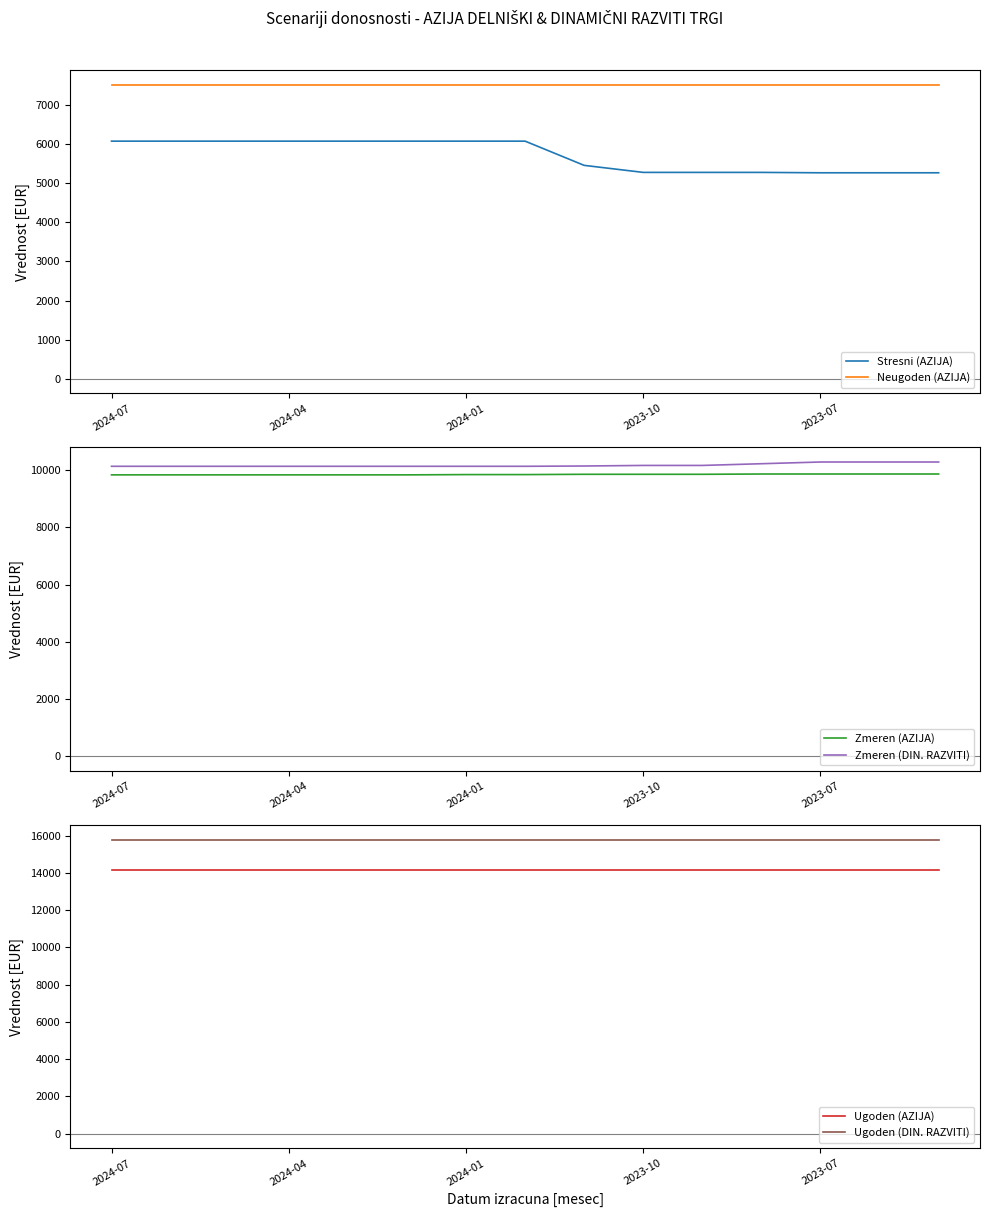

True or false: Zmeren (DIN. RAZVITI) and Ugoden (DIN. RAZVITI) intersect in this chart.

False